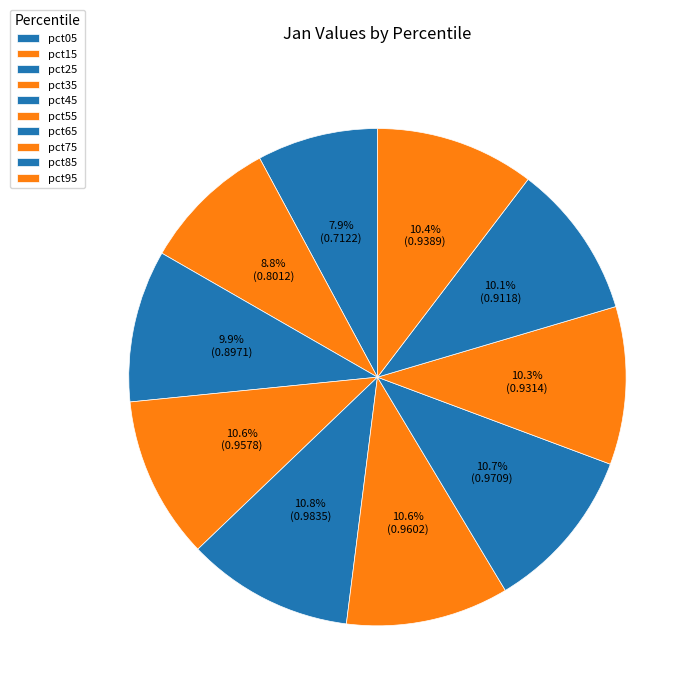

What is the smallest slice in the pie chart?

pct05